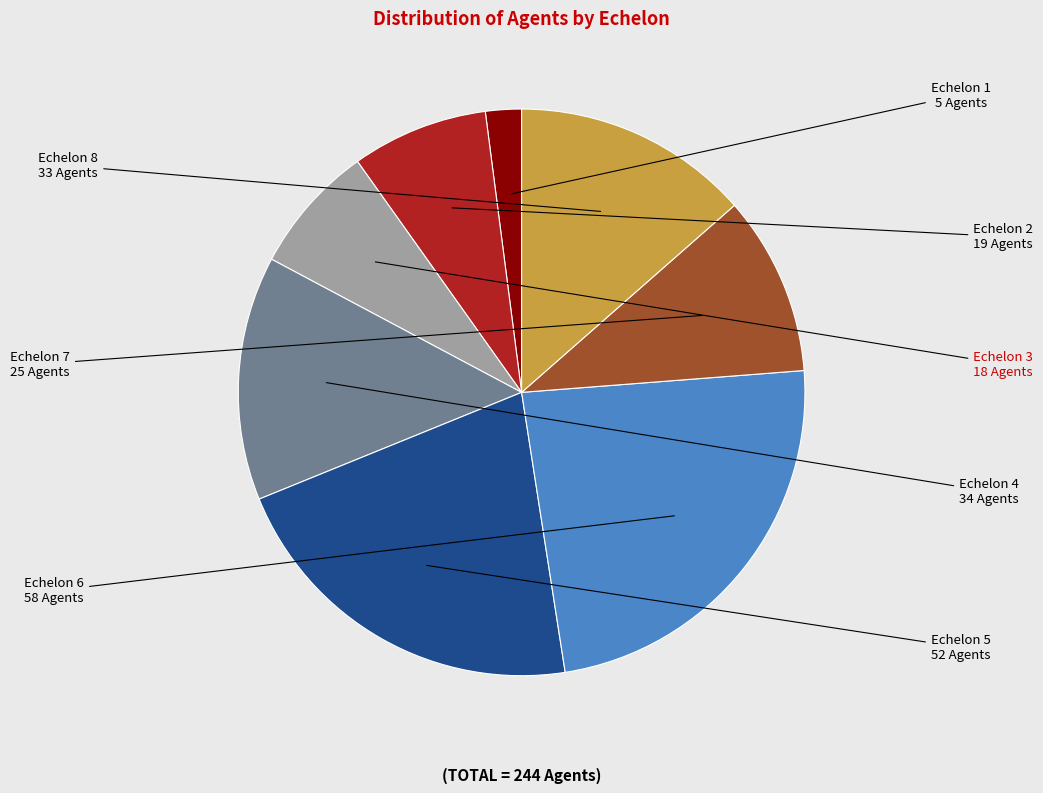

Is it true that Echelon 2 is 8% of the pie?

True